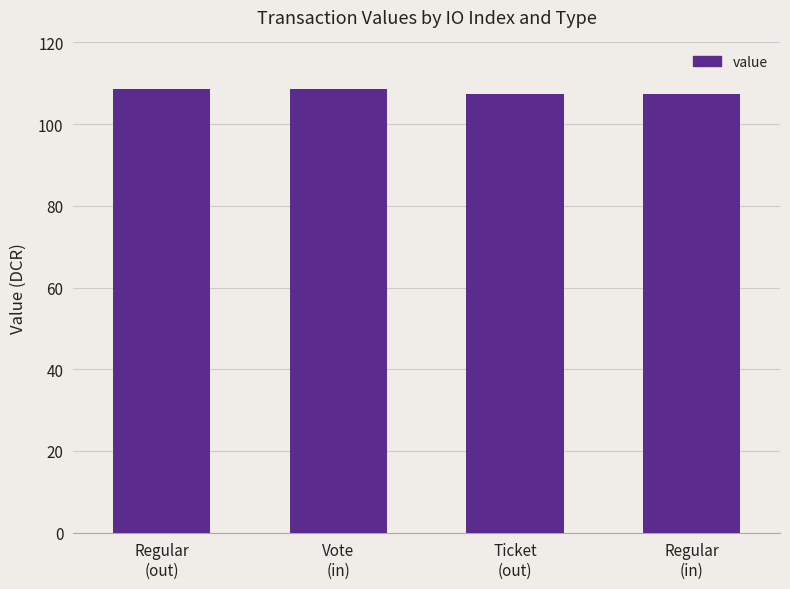

Reading left to right, what are all the values shown in this chart?

Regular
(out)=108.5	Vote
(in)=108.5	Ticket
(out)=107.5	Regular
(in)=107.5